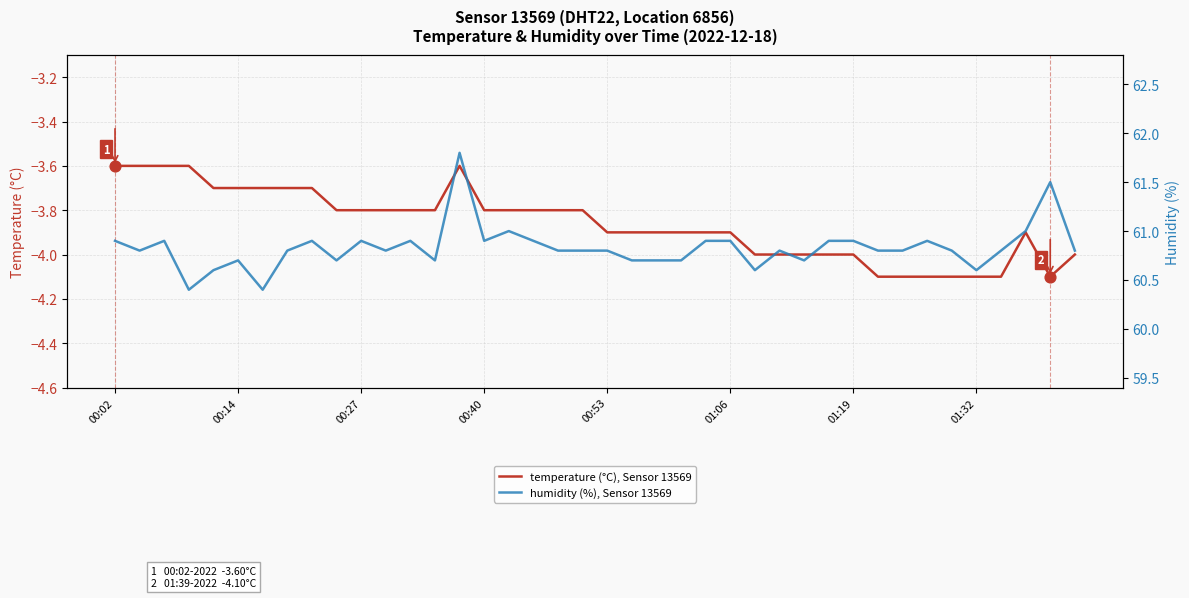

What is the minimum value for temperature (°C), Sensor 13569?

-4.1